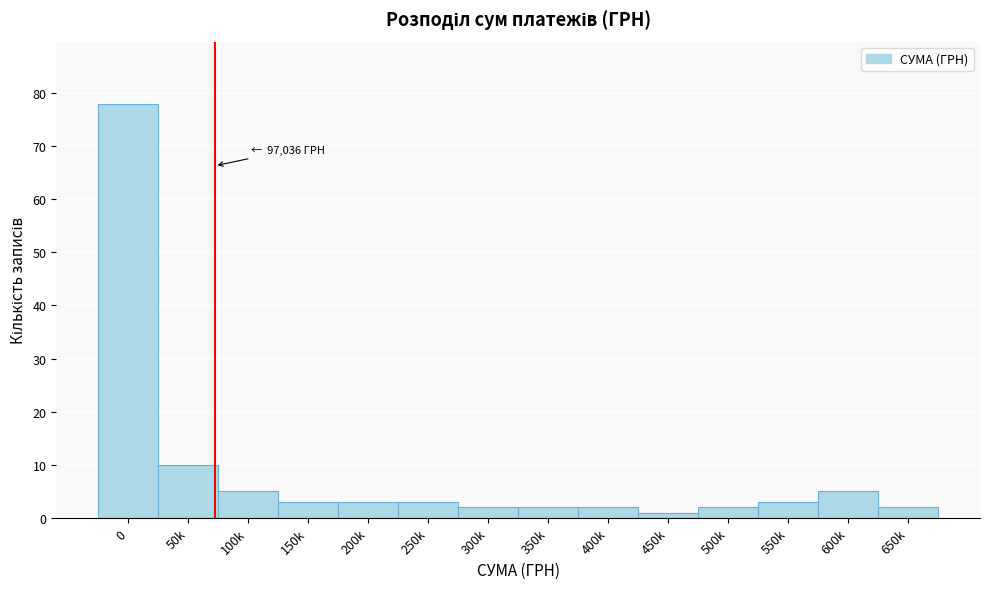

Reading left to right, what are all the values shown in this chart?

0=78	50k=10	100k=5	150k=3	200k=3	250k=3	300k=2	350k=2	400k=2	450k=1	500k=2	550k=3	600k=5	650k=2